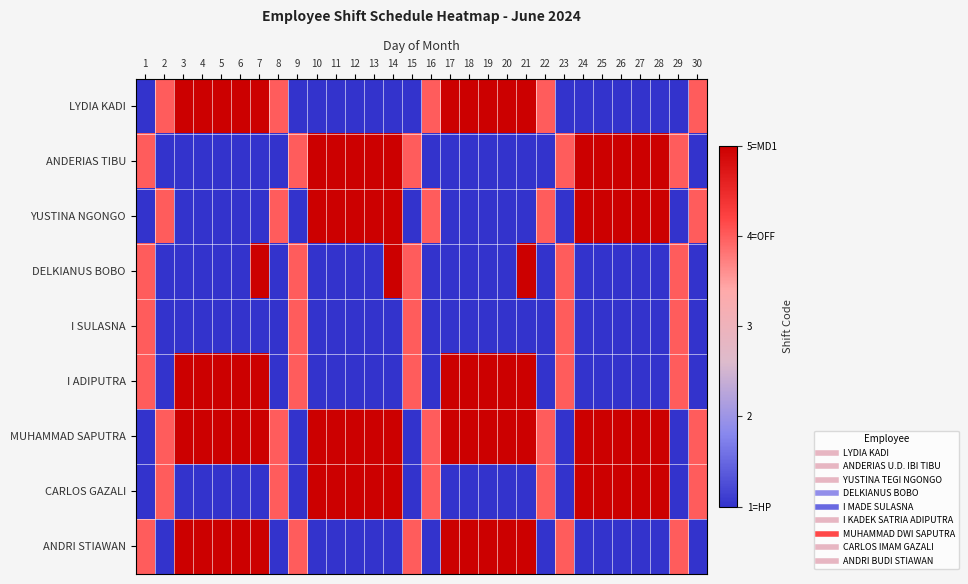

Which label corresponds to the largest value in the chart?

3